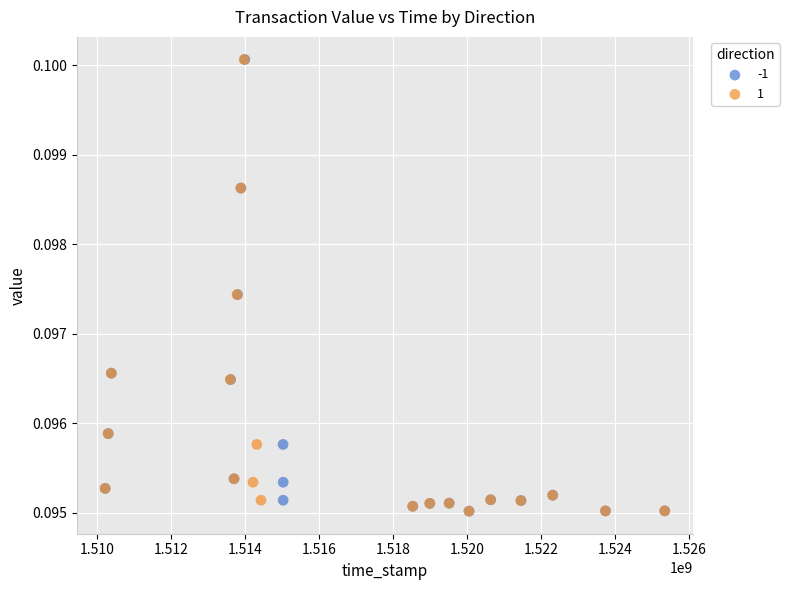

What are all the series names shown in the legend?

-1, 1